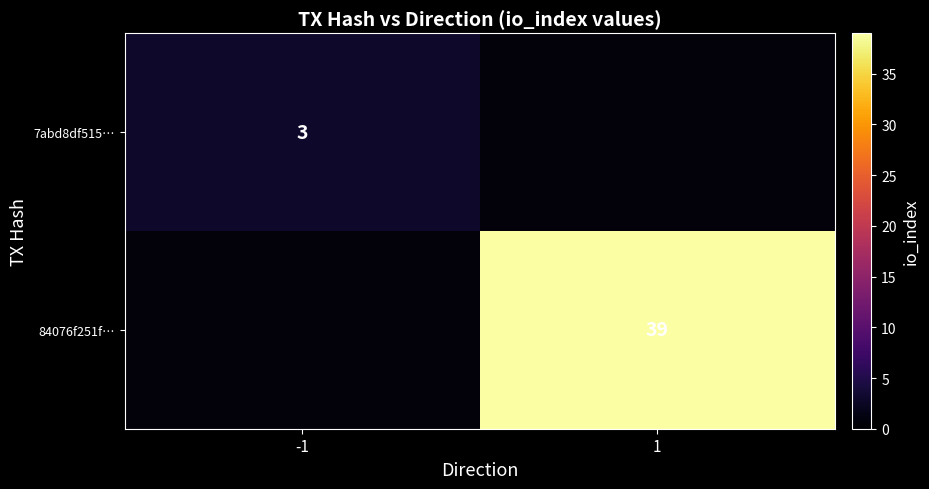

The value of 7abd8df515… at -1 is 3. True or false?

True